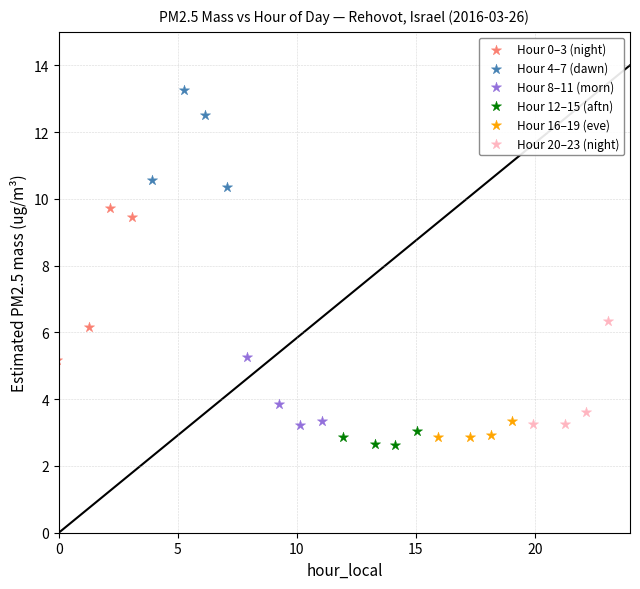

Which series reaches the minimum Y coordinate?

Hour 12–15 (aftn)